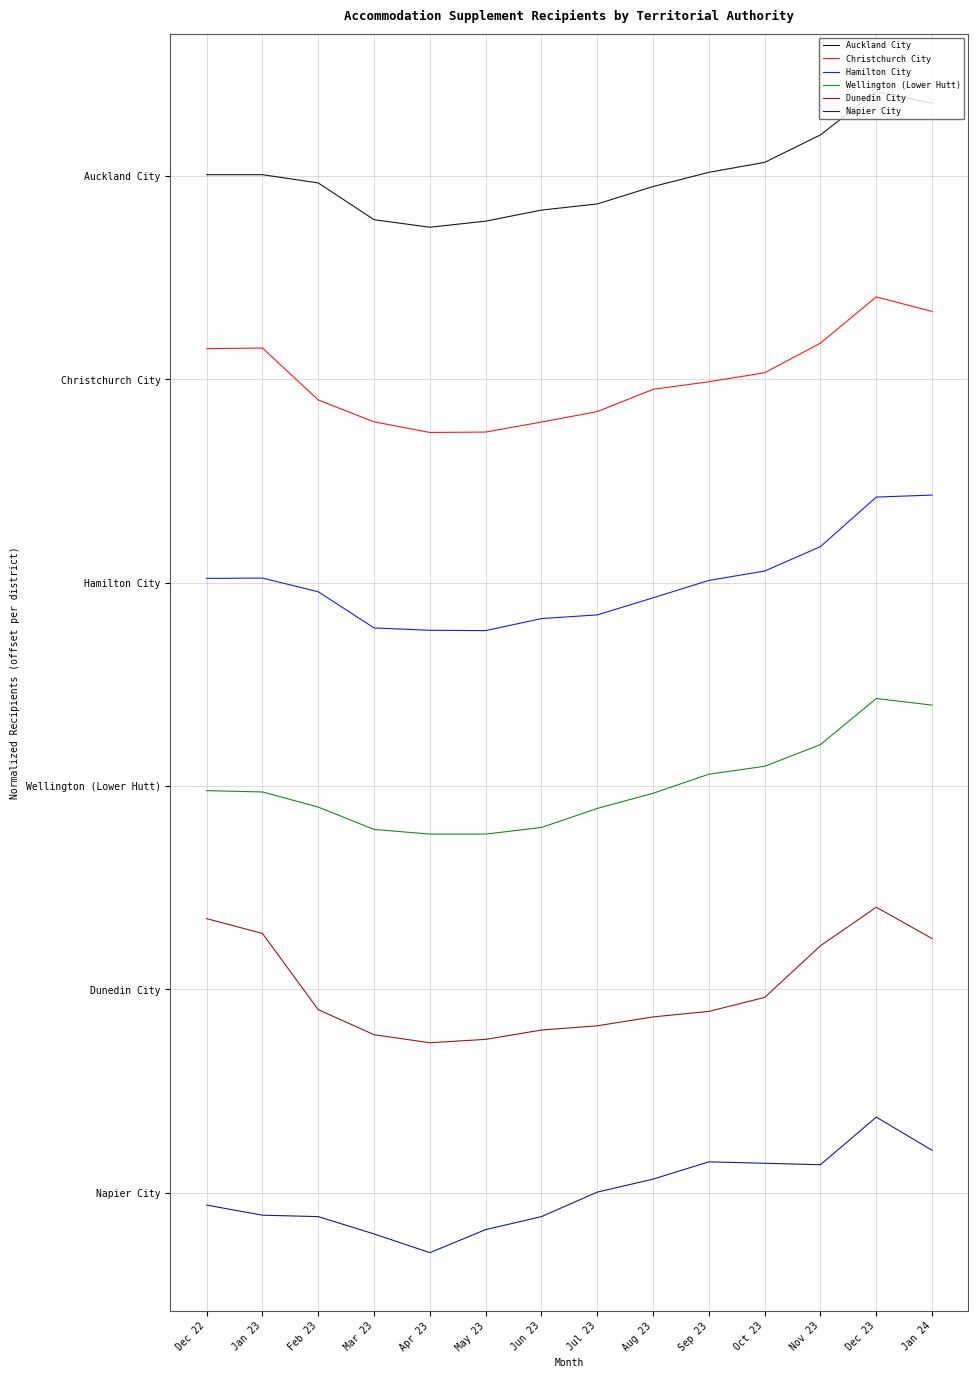

List the labels in order of Wellington (Lower Hutt) value, largest first.

Dec 23, Jan 24, Nov 23, Oct 23, Sep 23, Dec 22, Jan 23, Aug 23, Feb 23, Jul 23, Jun 23, Mar 23, Apr 23, May 23